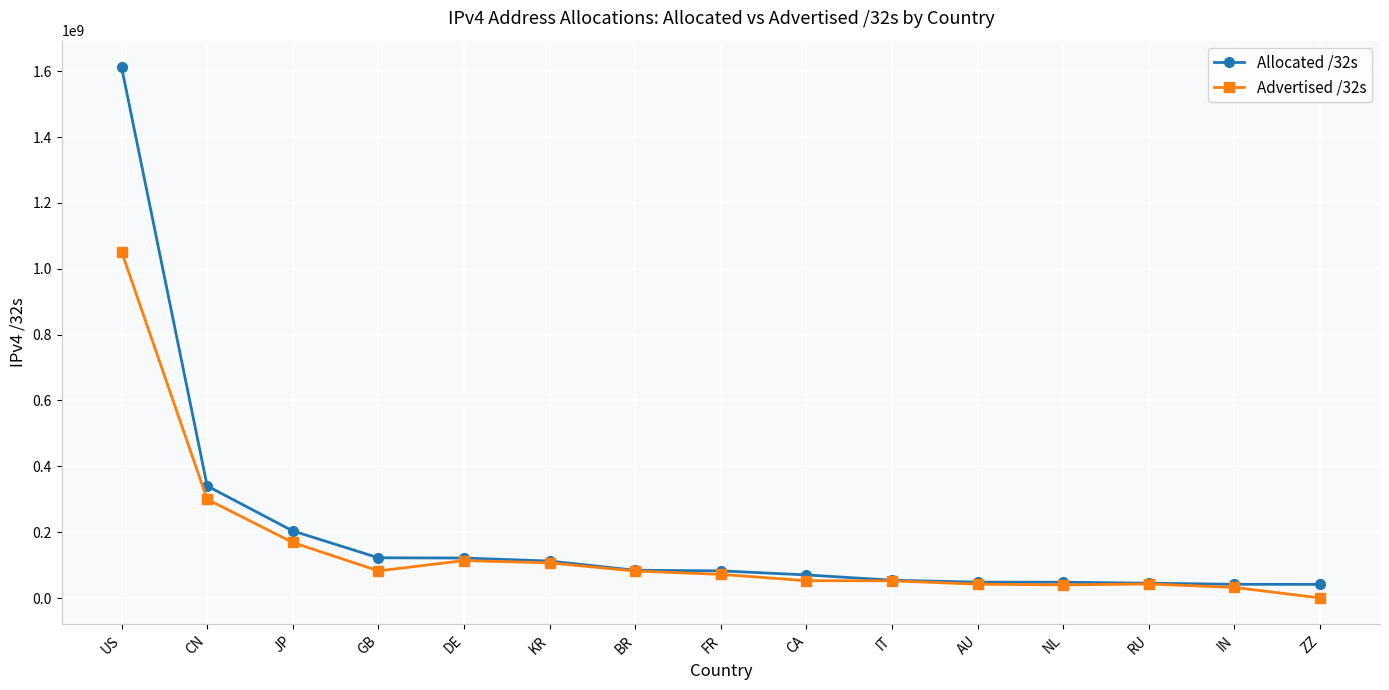

Which series has the largest total across all categories?

Allocated /32s